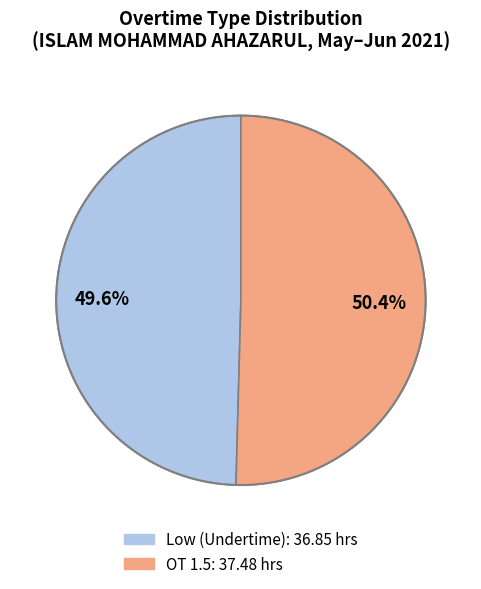

Is there a majority slice in this chart?

Yes